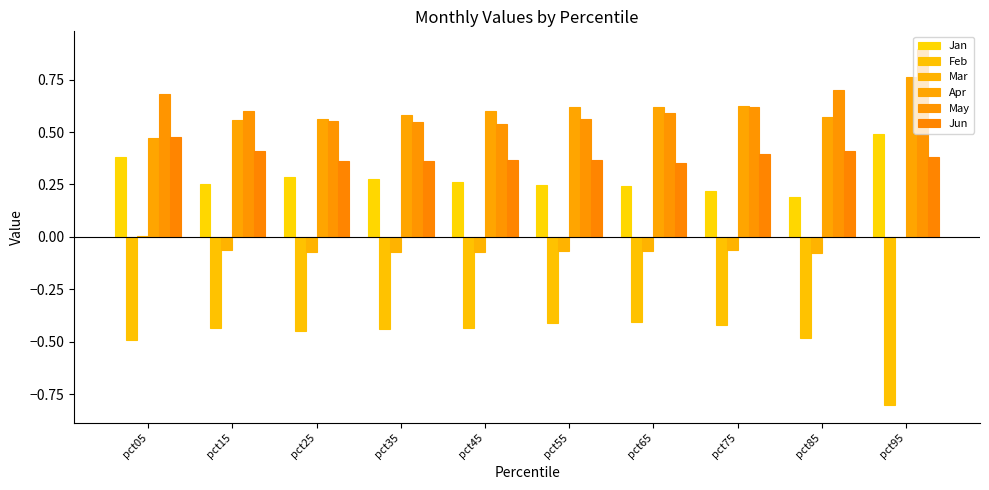

What is the lowest value of the Jan series?

0.2